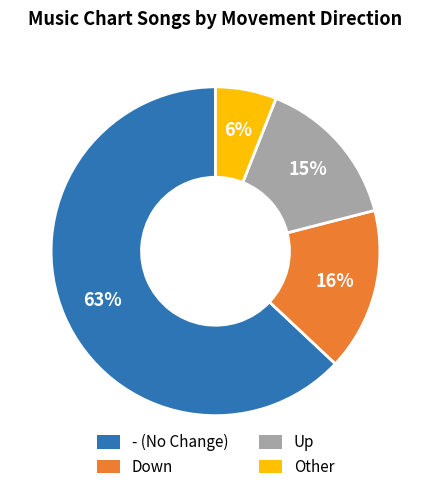

To the nearest percent, what is the average slice percentage?

25%